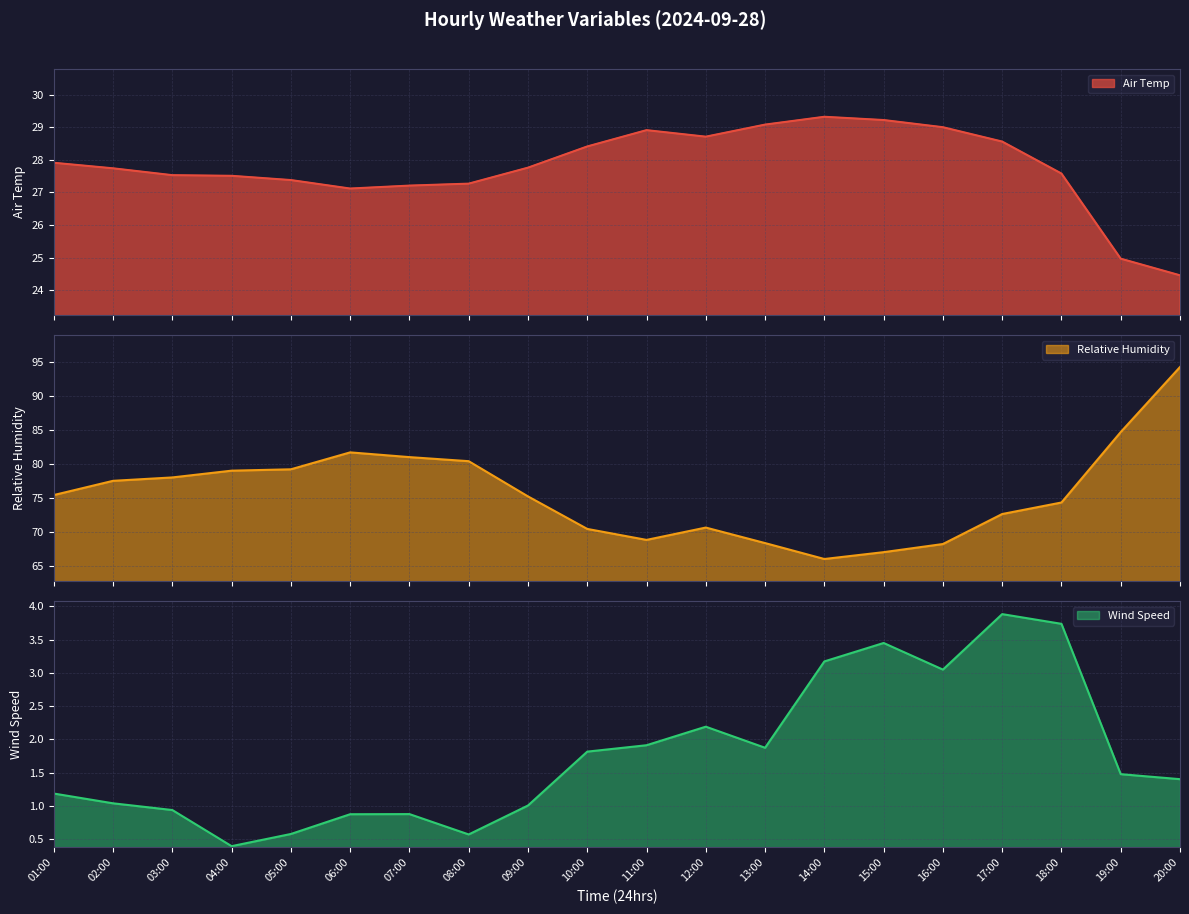

Reading left to right, extract all data points from this chart.

Air Temp: 01:00=27.9	02:00=27.7	03:00=27.5	04:00=27.5	05:00=27.4	06:00=27.1	07:00=27.2	08:00=27.3	09:00=27.8	10:00=28.4	11:00=28.9	12:00=28.7	13:00=29.1	14:00=29.3	15:00=29.2	16:00=29.0	17:00=28.6	18:00=27.6	19:00=25.0	20:00=24.5
Relative Humidity: 01:00=75.4	02:00=77.5	03:00=78.0	04:00=79.0	05:00=79.2	06:00=81.7	07:00=81.0	08:00=80.4	09:00=75.2	10:00=70.4	11:00=68.8	12:00=70.6	13:00=68.3	14:00=66.0	15:00=67.0	16:00=68.2	17:00=72.6	18:00=74.3	19:00=84.7	20:00=94.3
Wind Speed: 01:00=1.2	02:00=1.0	03:00=0.9	04:00=0.4	05:00=0.6	06:00=0.9	07:00=0.9	08:00=0.6	09:00=1.0	10:00=1.8	11:00=1.9	12:00=2.2	13:00=1.9	14:00=3.2	15:00=3.4	16:00=3.0	17:00=3.9	18:00=3.7	19:00=1.5	20:00=1.4